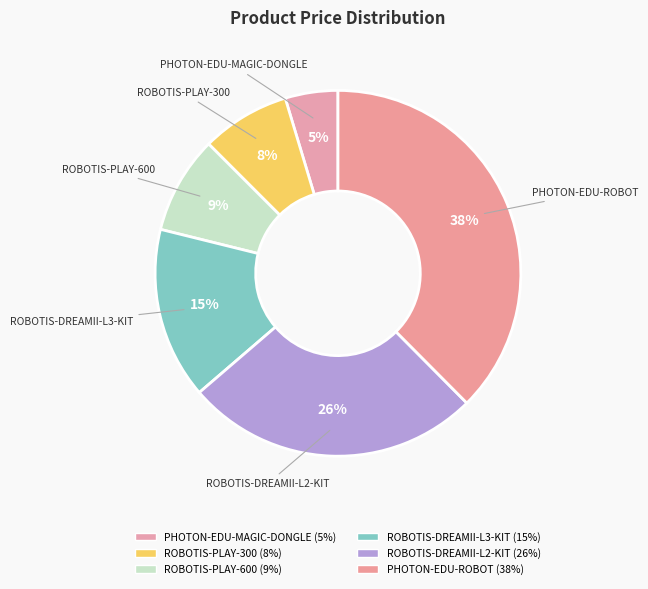

How many slices are in this pie chart?

6